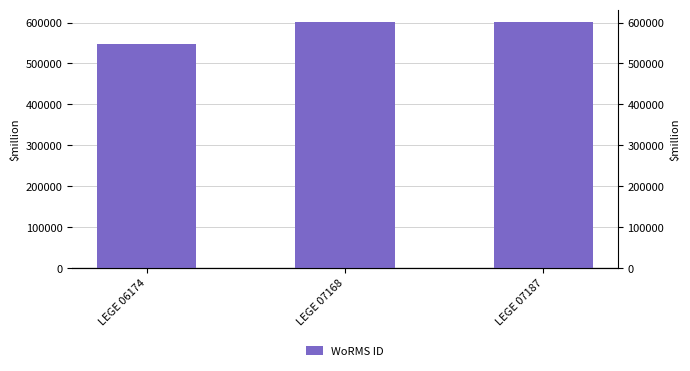

Reading left to right, transcribe all the data shown in this chart.

547449	600979	600979